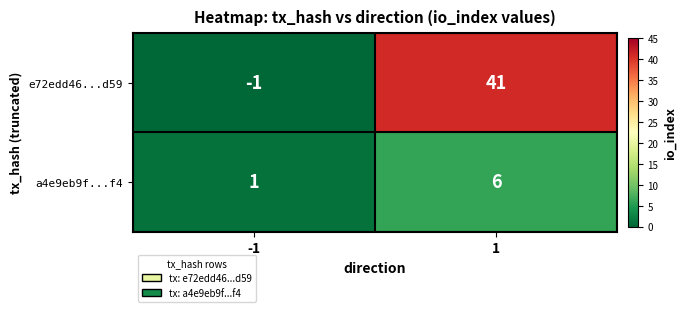

The value of a4e9eb9f...f4 at -1 is 1. True or false?

True